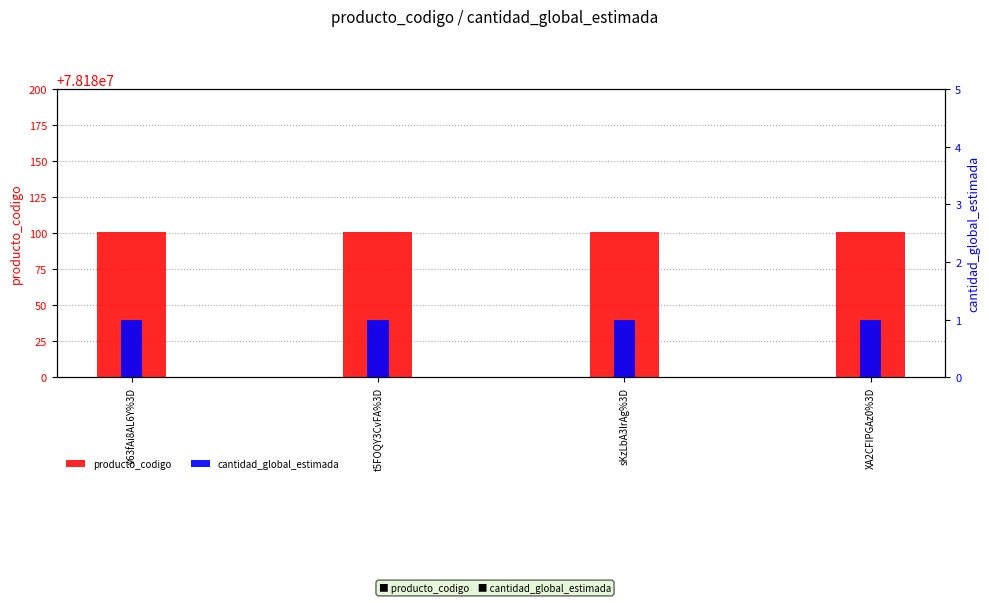

Rank the series at sKzLbA3lrAg%3D from highest to lowest value.

producto_codigo, cantidad_global_estimada